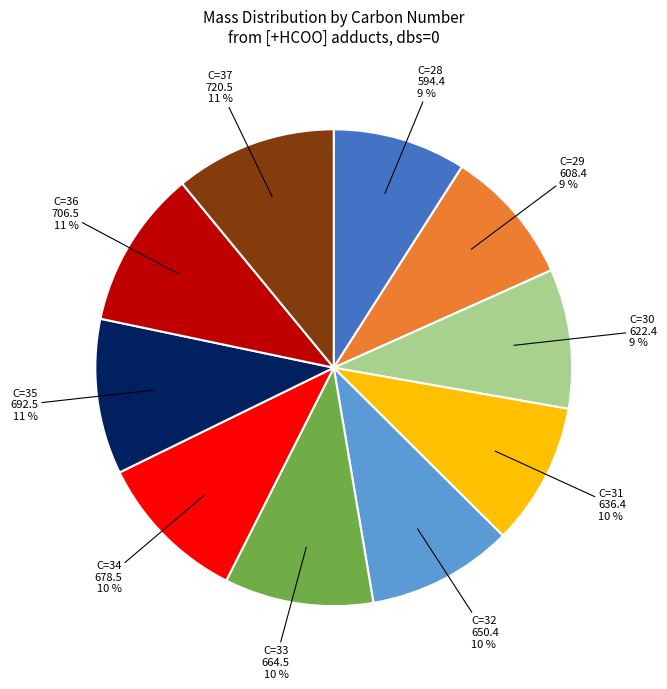

Is the sum of C=34 and C=28 greater than half?

No